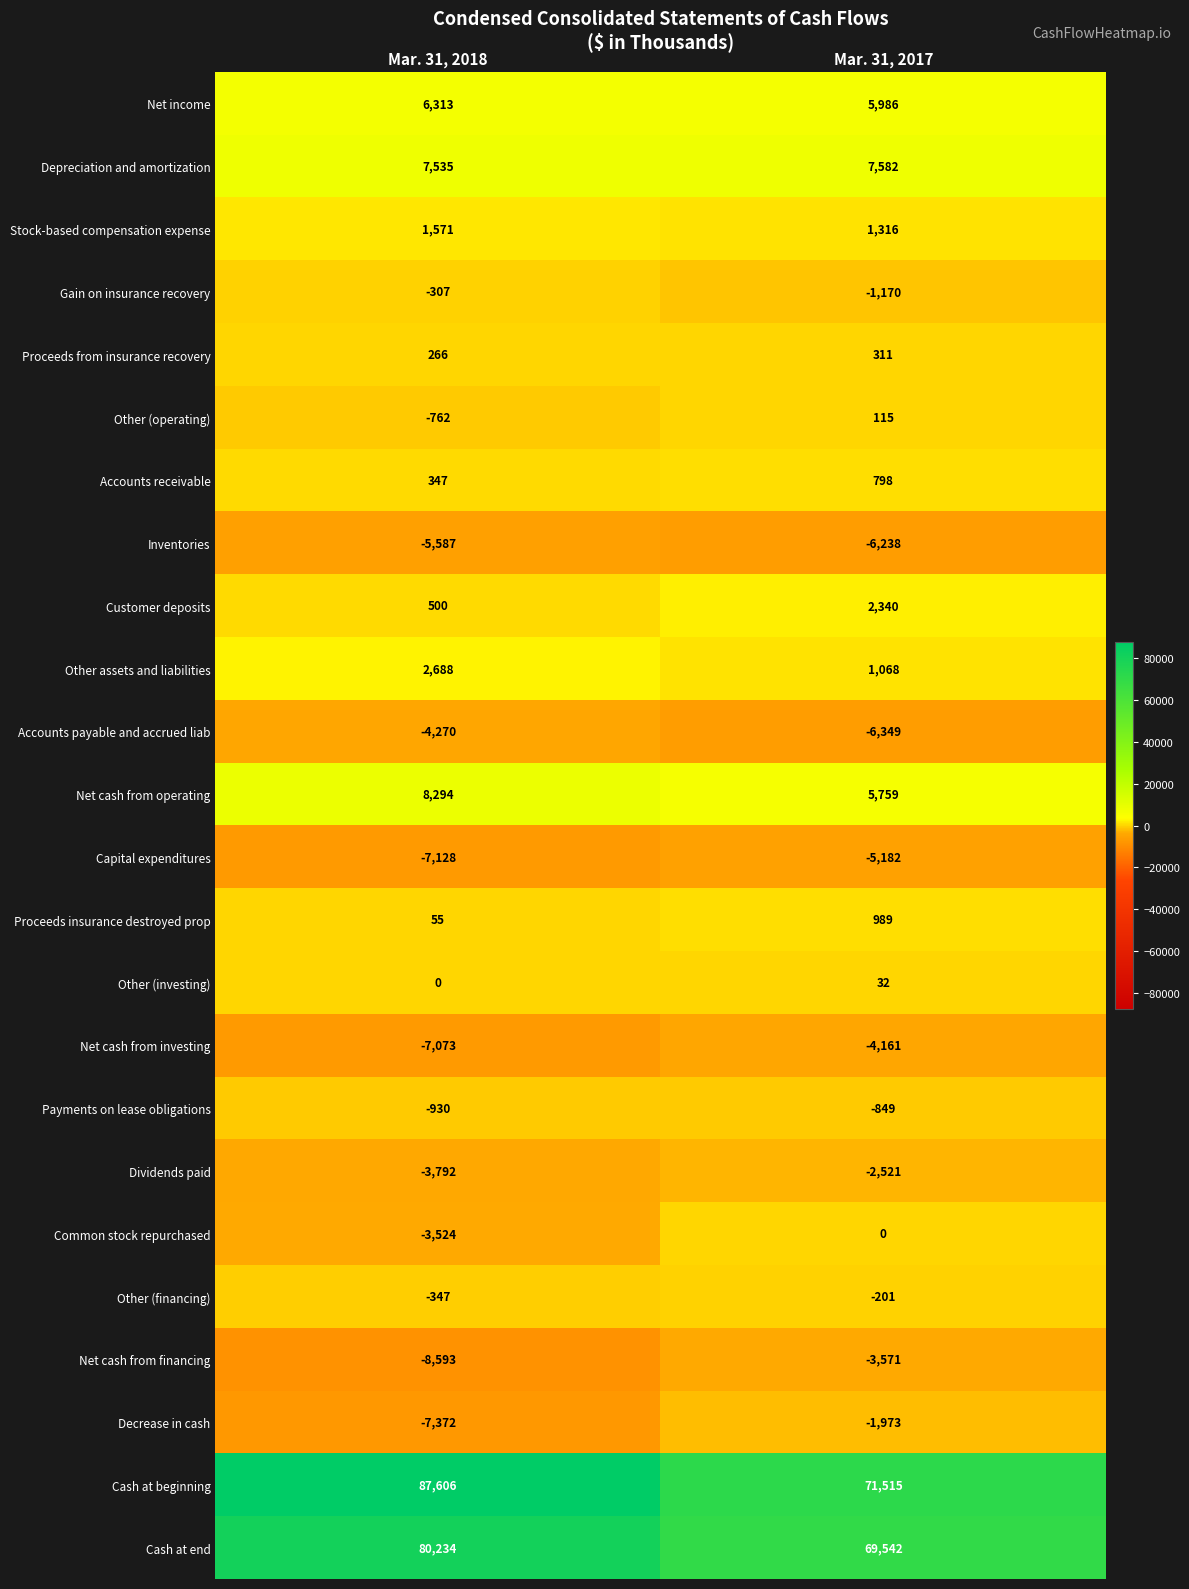

Which label corresponds to the largest value in the chart?

Mar. 31, 2018